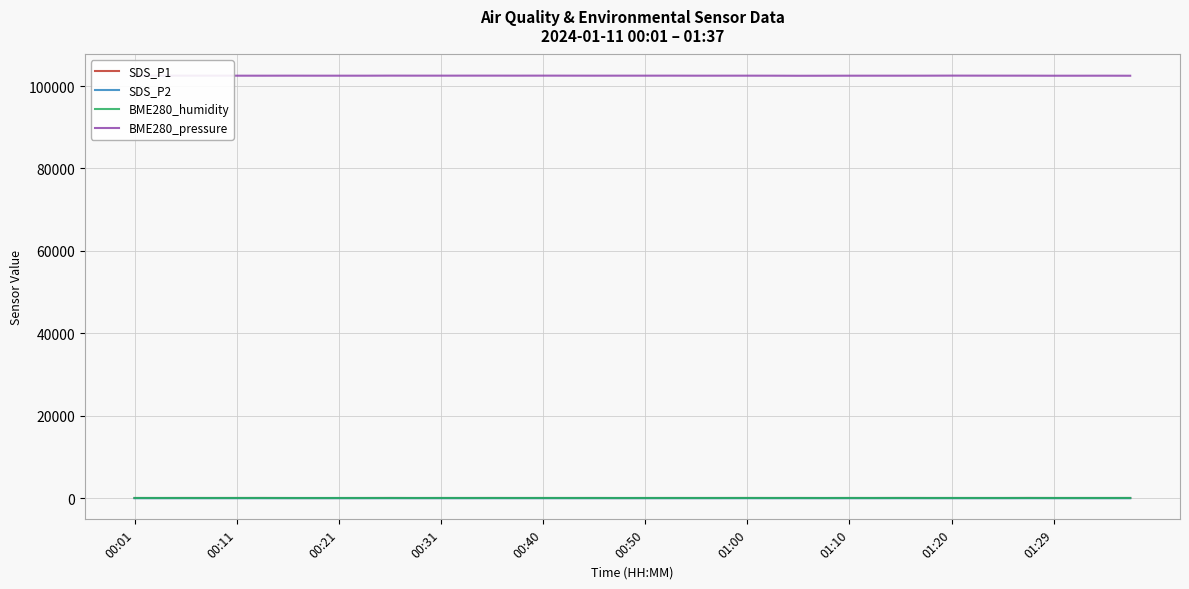

What is the average value of the BME280_pressure series?

102509.7